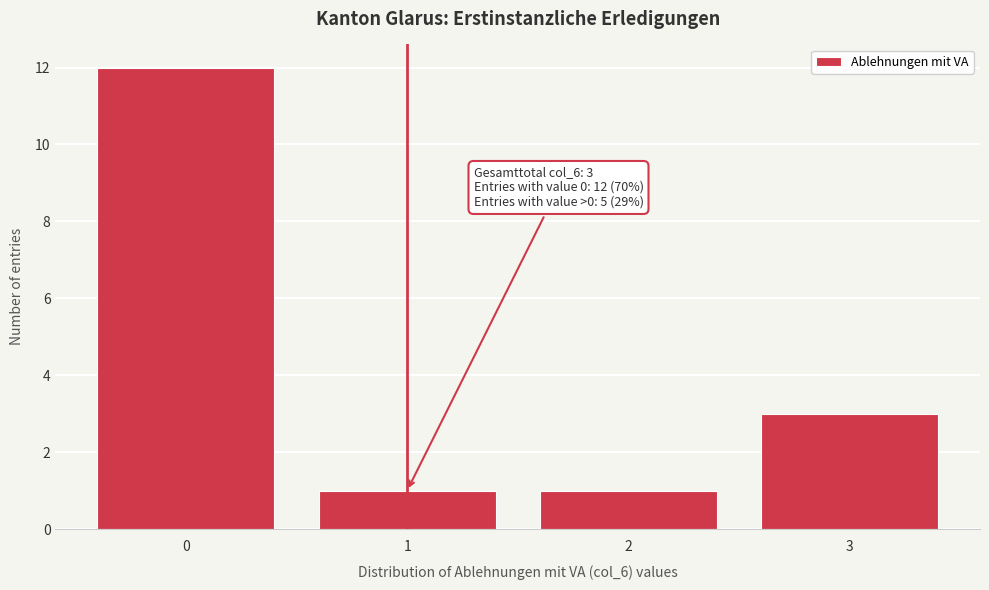

Which range on the x-axis has the tallest bar?

-0.5 to 0.5